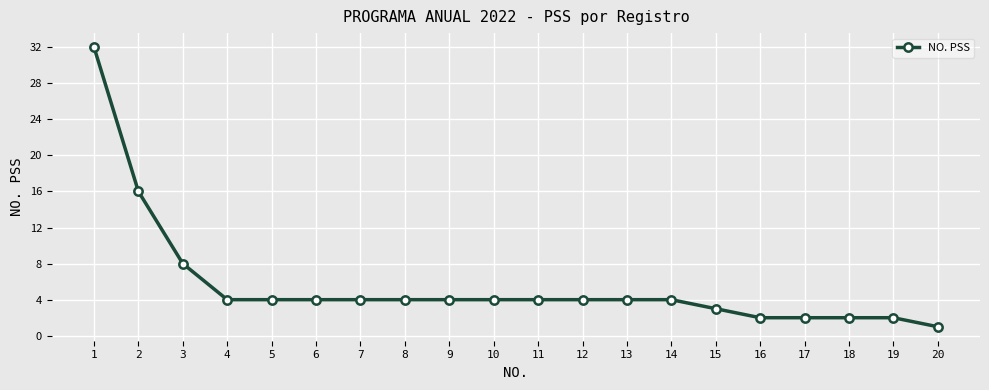

At which category does the chart reach its minimum across all series?

20